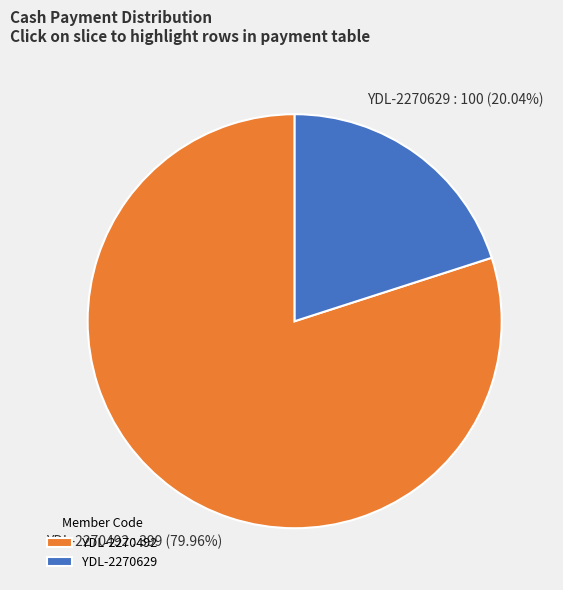

What percentage is the YDL-2270629 slice, to the nearest percent?

20%